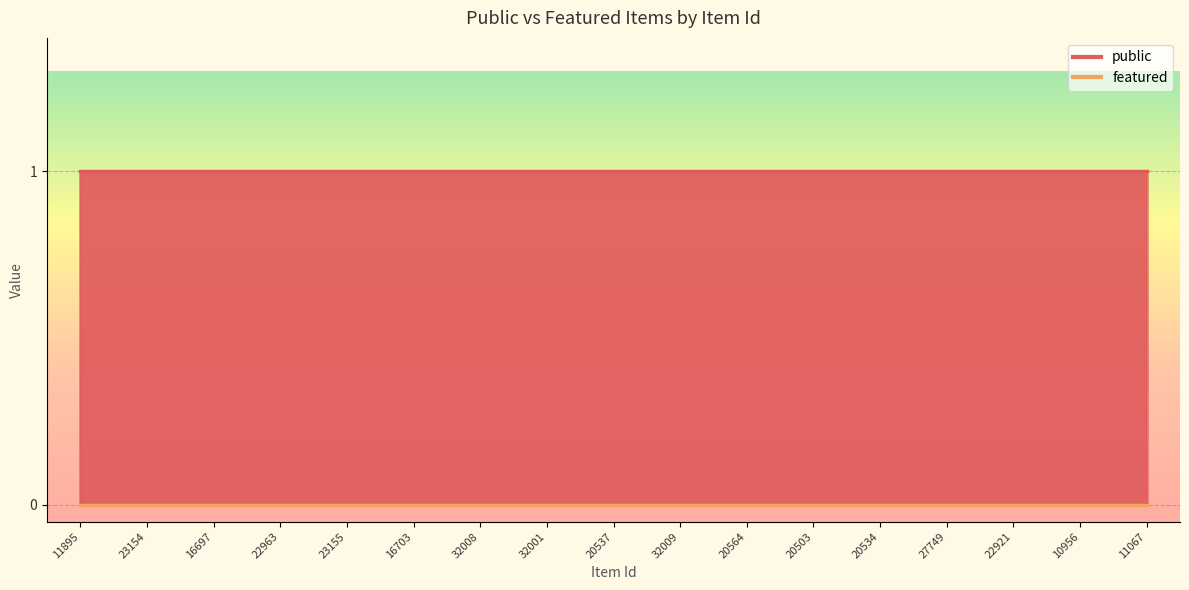

Is the value of featured at 20564 greater than the value of public at 20503?

No